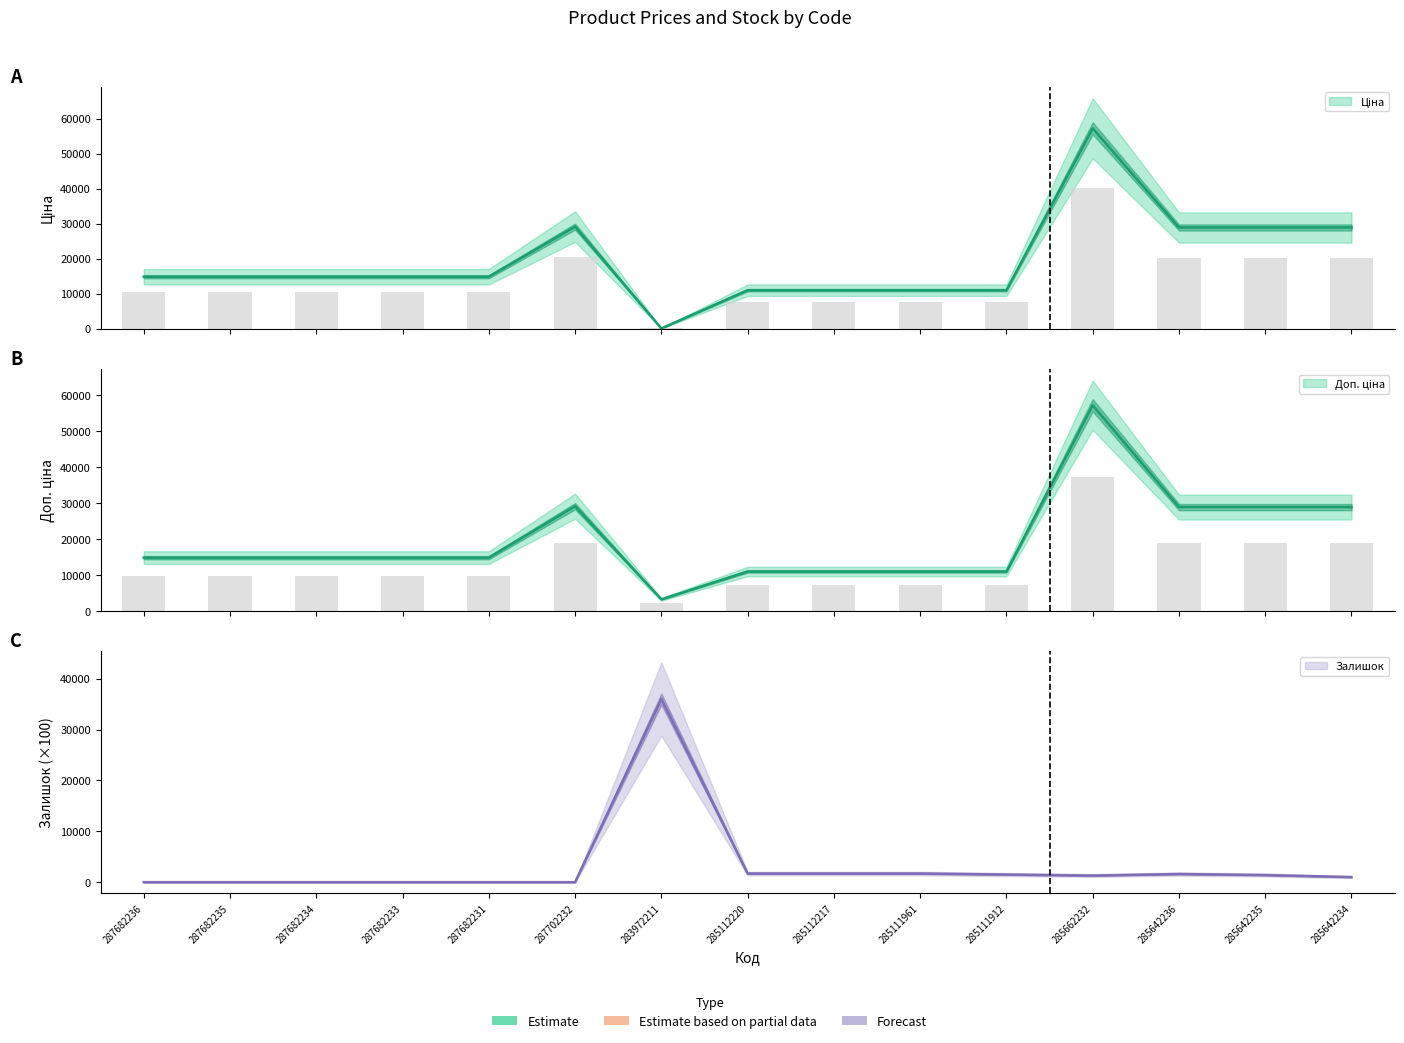

Reading left to right, list all the values displayed in this chart.

Ціна: 287682236=14817.6	287682235=14817.6	287682234=14817.6	287682233=14817.6	287682231=14817.6	287702232=29152.3	283972211=32.0	285112220=10964.4	285112217=10964.4	285111961=10964.4	285111912=10964.4	285662232=57258.0	285642236=28901.7	285642235=28901.7	285642234=28901.7
Доп. ціна: 287682236=14817.6	287682235=14817.6	287682234=14817.6	287682233=14817.6	287682231=14817.6	287702232=29152.3	283972211=3205.0	285112220=10964.4	285112217=10964.4	285111961=10964.4	285111912=10964.4	285662232=57258.0	285642236=28901.7	285642235=28901.7	285642234=28901.7
Залишок: 287682236=0.0	287682235=0.0	287682234=0.0	287682233=0.0	287682231=0.0	287702232=0.0	283972211=36000.0	285112220=1700.0	285112217=1700.0	285111961=1700.0	285111912=1500.0	285662232=1300.0	285642236=1600.0	285642235=1400.0	285642234=1000.0